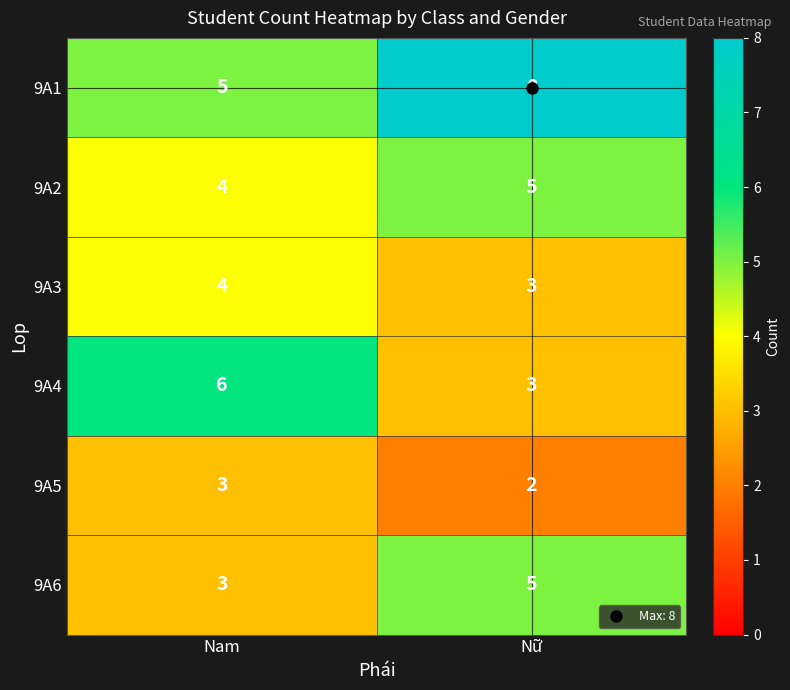

What is the difference between the highest and lowest values at Nam?

3